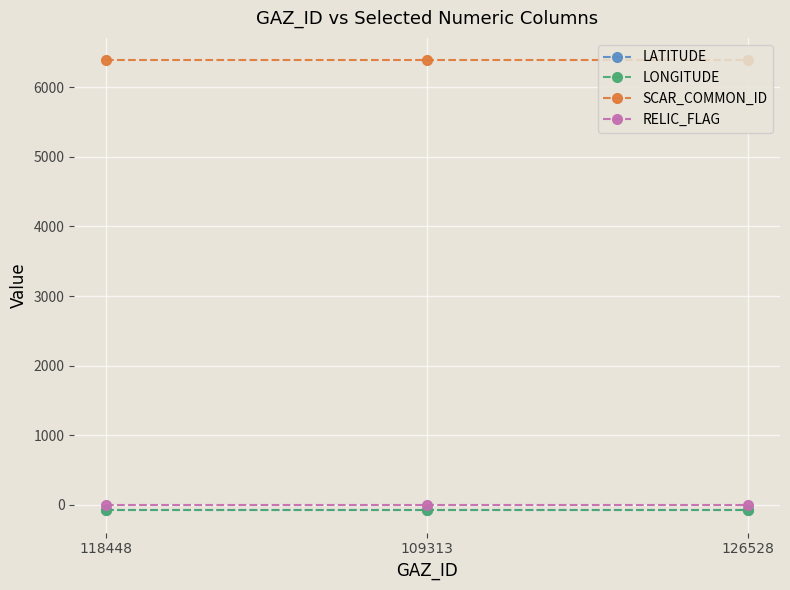

How many series are shown in this chart?

4